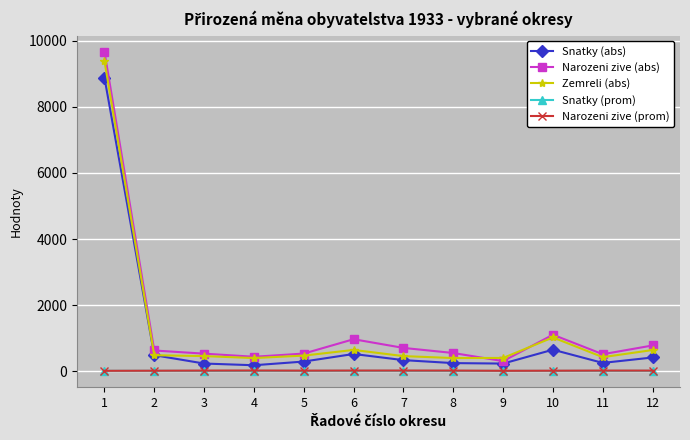

The value of Zemreli (abs) at 8 is 397.0. True or false?

True